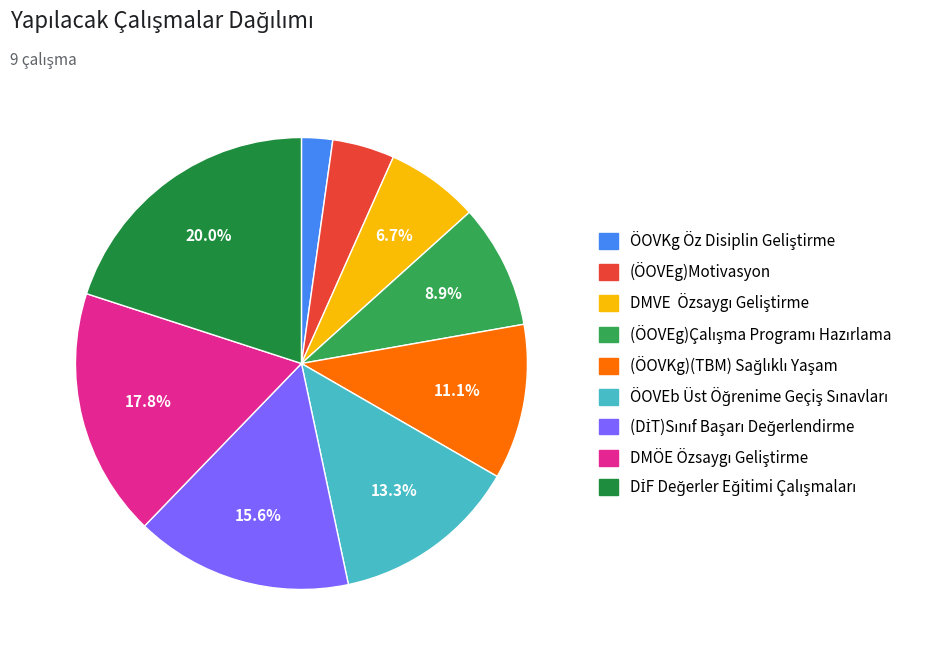

Is there a majority slice in this chart?

No